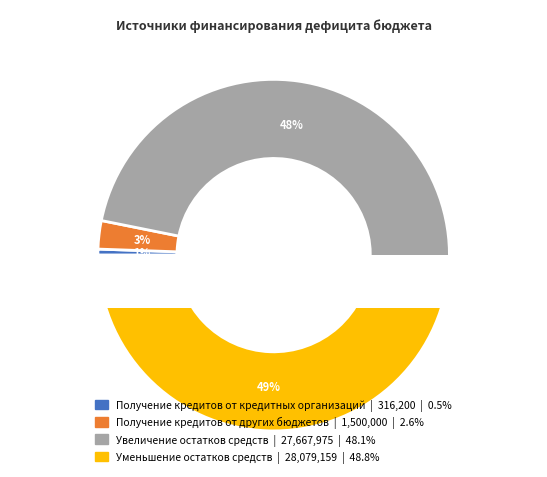

Count the number of slices in the pie.

4